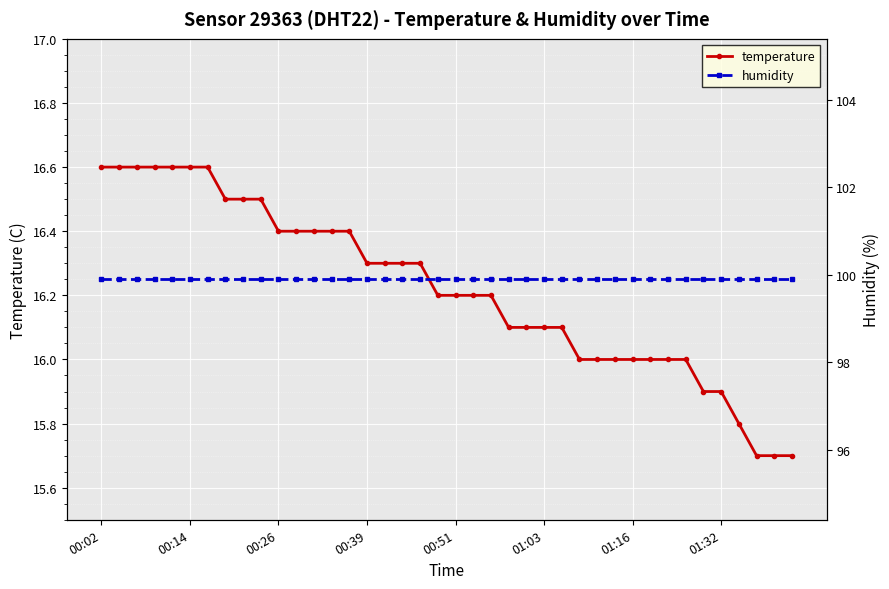

True or false: temperature has a value of 16.2 at 00:51.

True